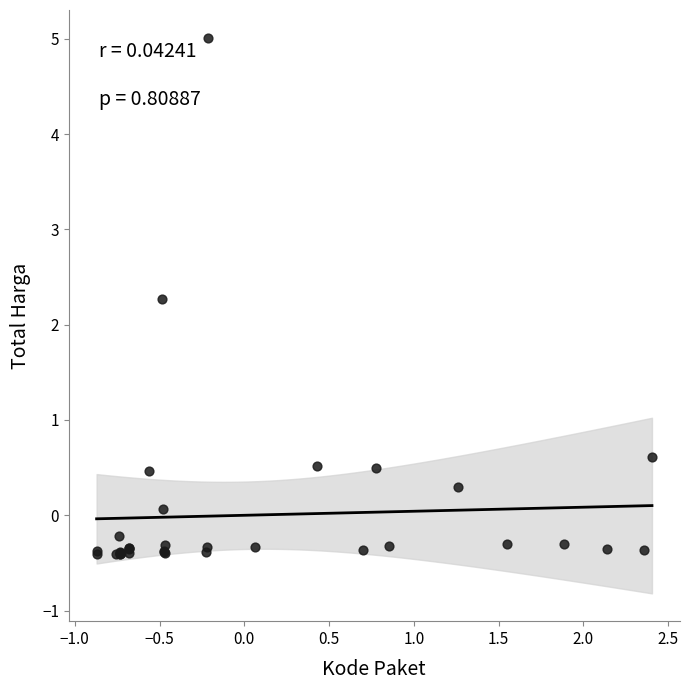

What Y value in the scatter plot is closest to 2?

2.3